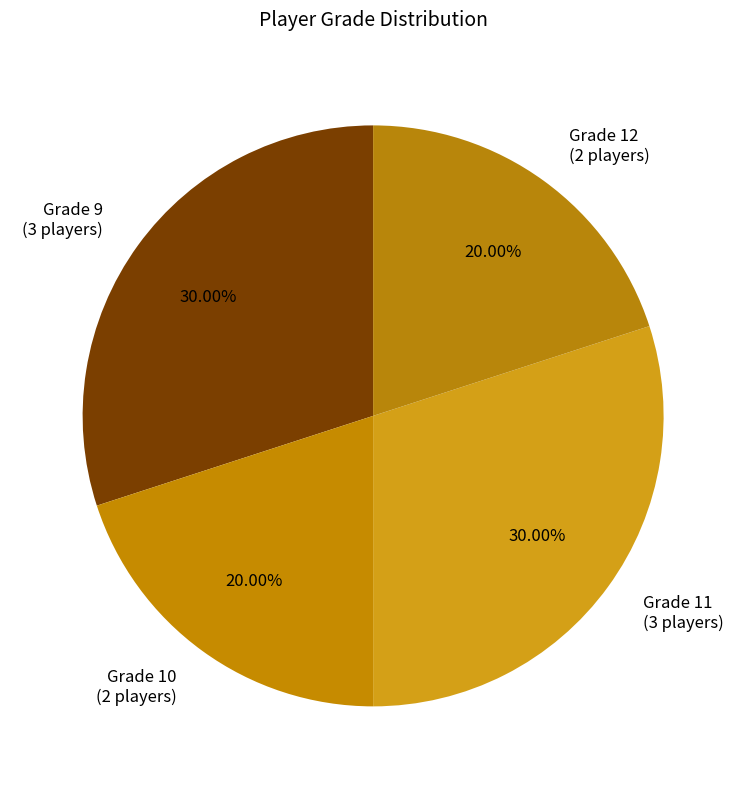

Is there any slice that represents more than half of the pie?

No